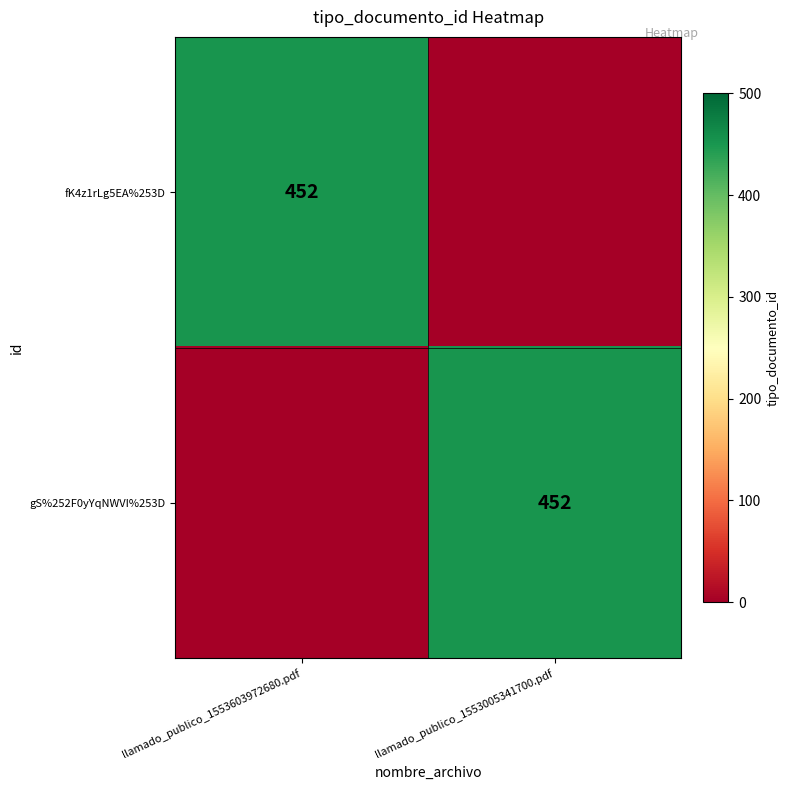

The value of fK4z1rLg5EA%253D at llamado_publico_1553603972680.pdf is 621. True or false?

False